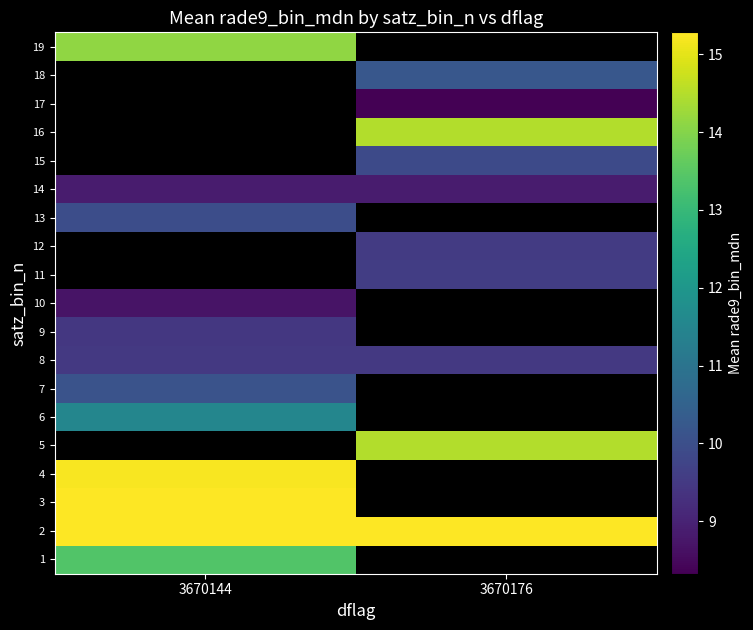

What is the maximum value for 9?

9.4